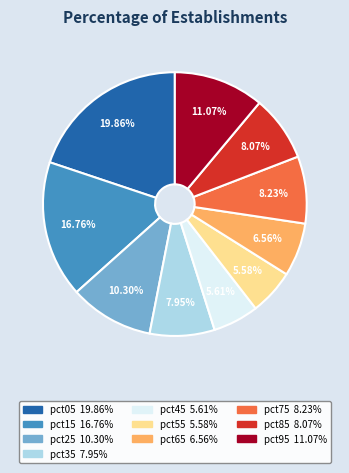

To the nearest percent, what percentage of the pie is pct15?

17%